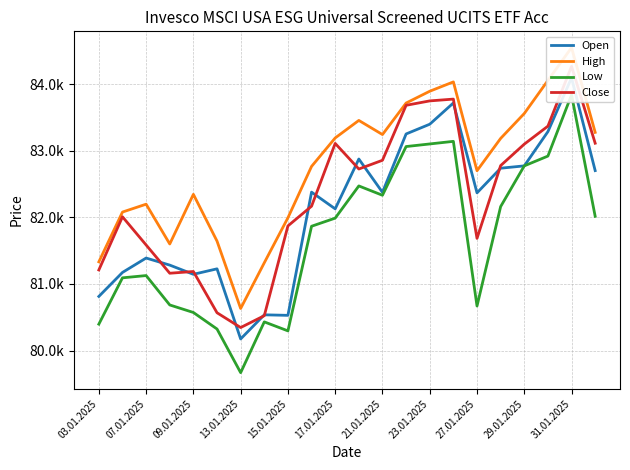

Reading left to right, extract all data points from this chart.

Open: 80813	81173	81389	81283	81145	81227	80175	80537	80529	82378	82127	82875	82375	83251	83397	83716	82367	82737	82772	83286	84093	82701
High: 81332	82079	82197	81600	82345	81643	80632	81318	81993	82764	83191	83454	83242	83715	83892	84032	82699	83184	83558	84054	84547	83275
Low: 80397	81092	81126	80685	80572	80324	79669	80431	80296	81866	81988	82471	82331	83062	83101	83140	80669	82161	82772	82919	83838	82015
Close: 81210	82008	81585	81161	81187	80568	80346	80524	81871	82167	83109	82725	82856	83681	83747	83774	81684	82776	83098	83368	84265	83112